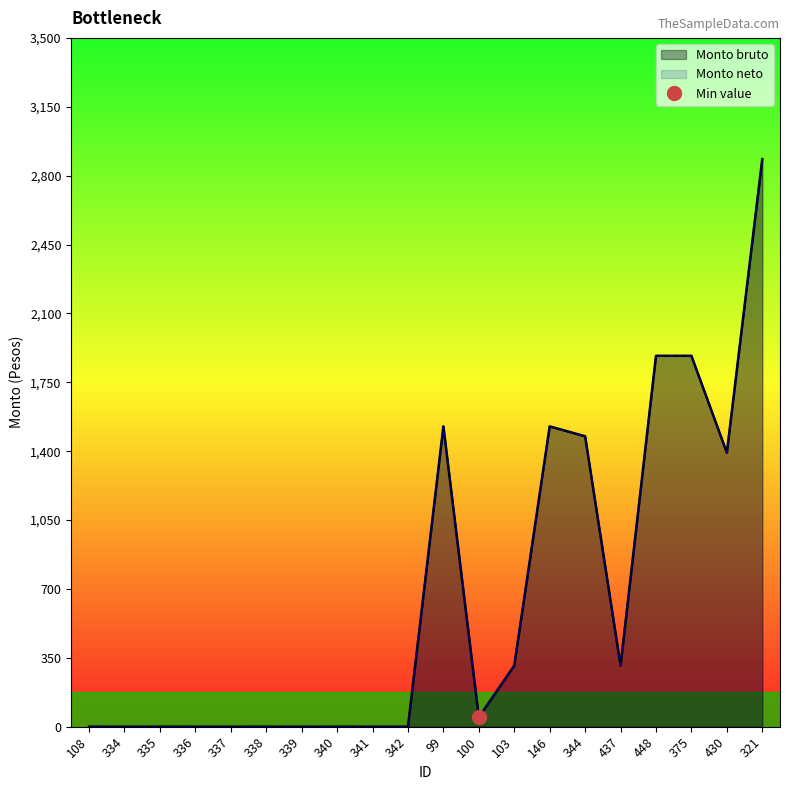

True or false: Monto neto and Monto bruto cross at least once.

False